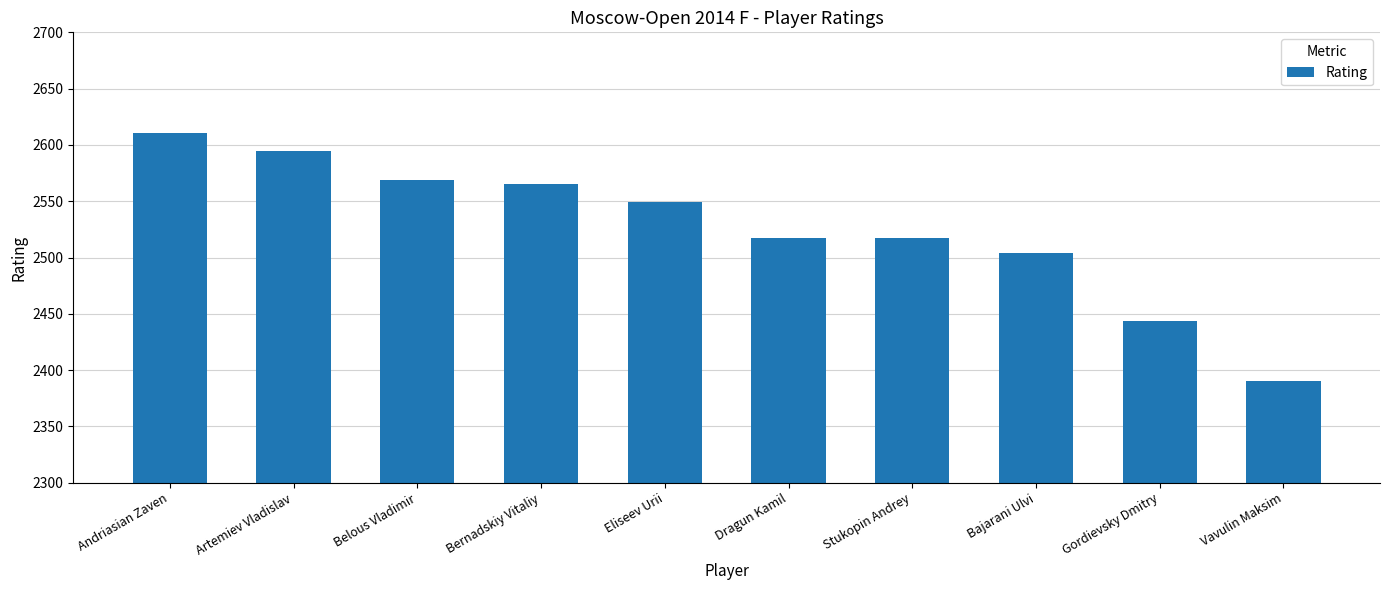

What value does the data have at Andriasian Zaven, to the nearest 5?

2610